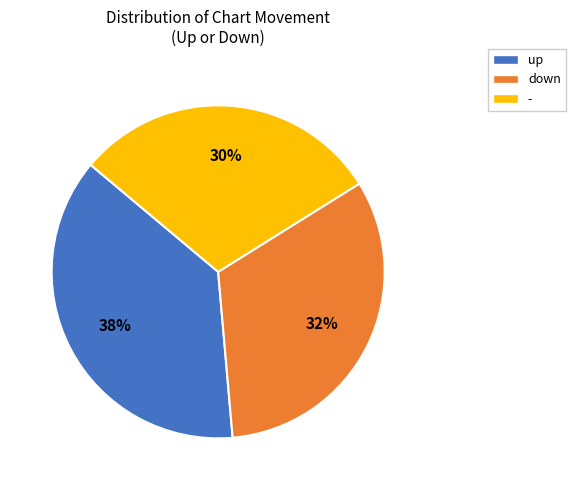

True or false: down accounts for 18% of the total.

False